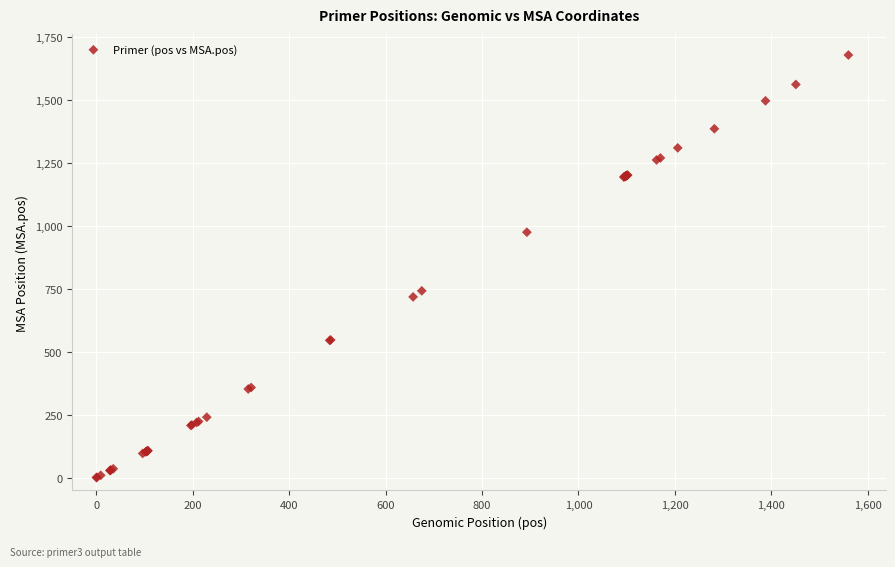

What Y value in the scatter plot is closest to 840?

743